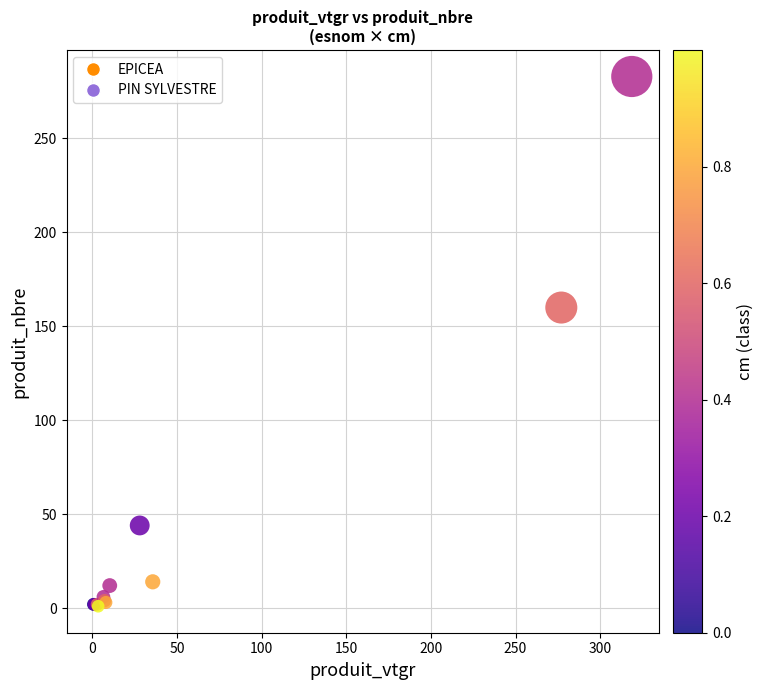

What Y value in the scatter plot is closest to 142?

160